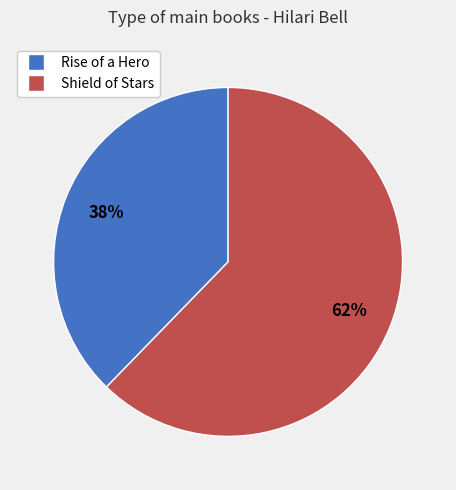

Between Shield of Stars and Rise of a Hero, which is larger?

Shield of Stars